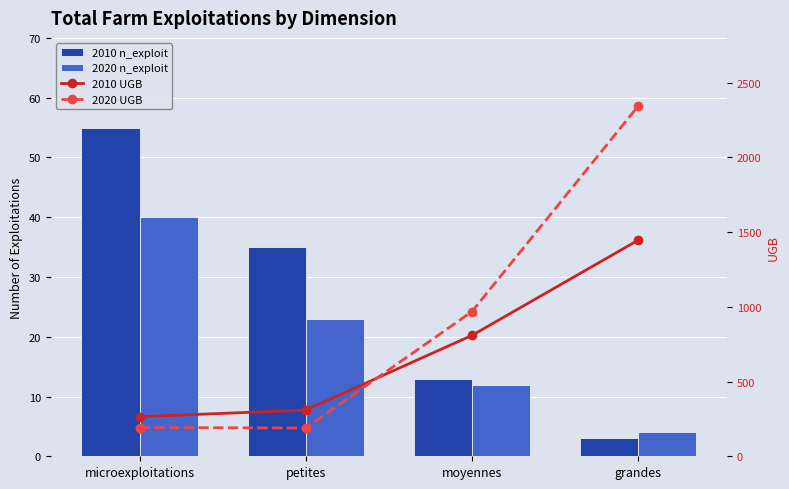

What is the spread (max minus min) of values at microexploitations?

225.2